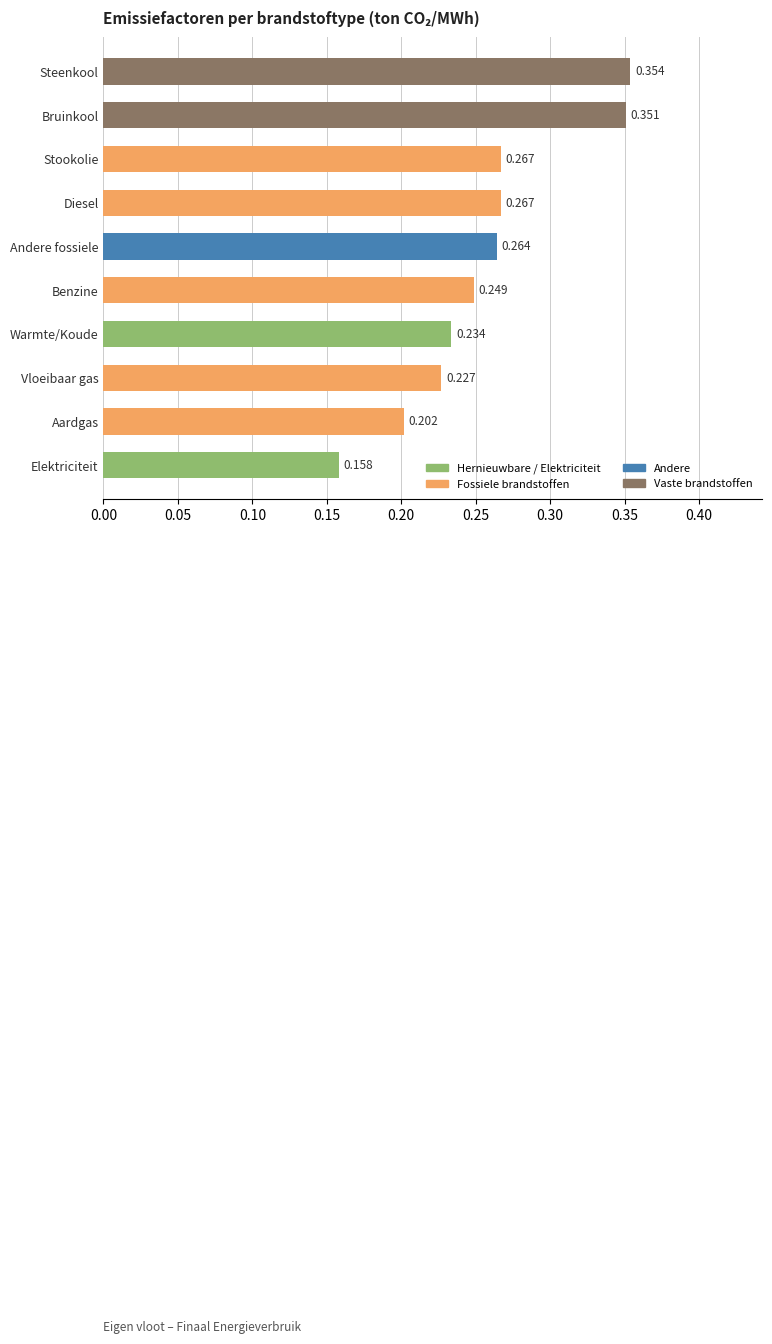

Where is the data nearest to the value 0?

Elektriciteit